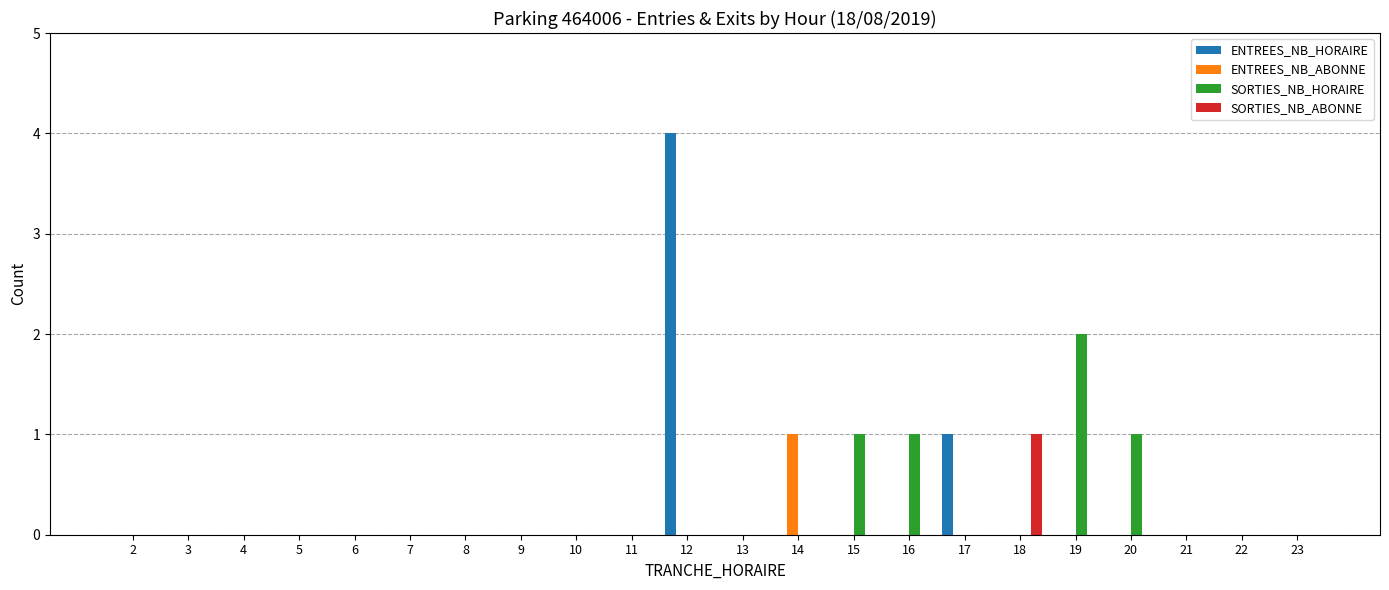

Reading left to right, transcribe all the data shown in this chart.

ENTREES_NB_HORAIRE: 2=0	3=0	4=0	5=0	6=0	7=0	8=0	9=0	10=0	11=0	12=4	13=0	14=0	15=0	16=0	17=1	18=0	19=0	20=0	21=0	22=0	23=0
ENTREES_NB_ABONNE: 2=0	3=0	4=0	5=0	6=0	7=0	8=0	9=0	10=0	11=0	12=0	13=0	14=1	15=0	16=0	17=0	18=0	19=0	20=0	21=0	22=0	23=0
SORTIES_NB_HORAIRE: 2=0	3=0	4=0	5=0	6=0	7=0	8=0	9=0	10=0	11=0	12=0	13=0	14=0	15=1	16=1	17=0	18=0	19=2	20=1	21=0	22=0	23=0
SORTIES_NB_ABONNE: 2=0	3=0	4=0	5=0	6=0	7=0	8=0	9=0	10=0	11=0	12=0	13=0	14=0	15=0	16=0	17=0	18=1	19=0	20=0	21=0	22=0	23=0